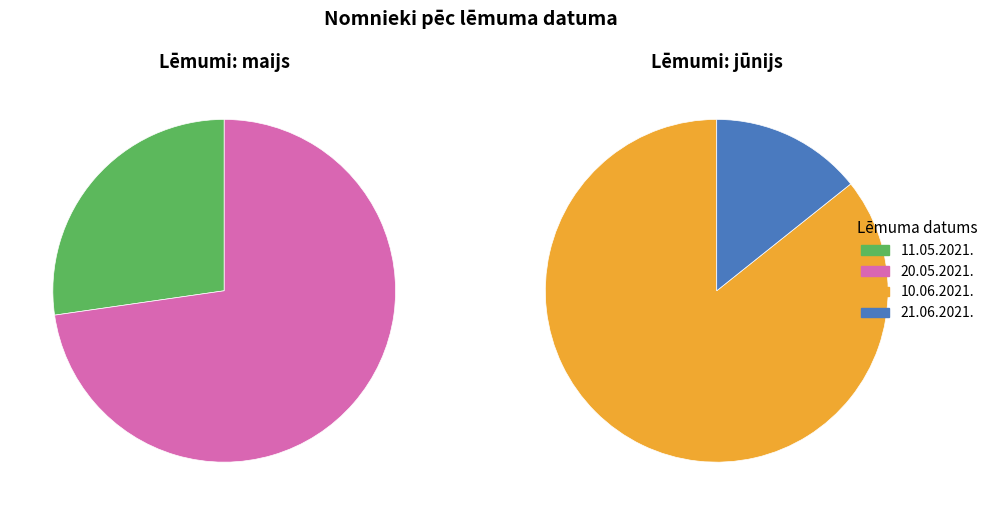

Rank the categories by value from highest to lowest.

20.05.2021., 11.05.2021., 10.06.2021., 21.06.2021.